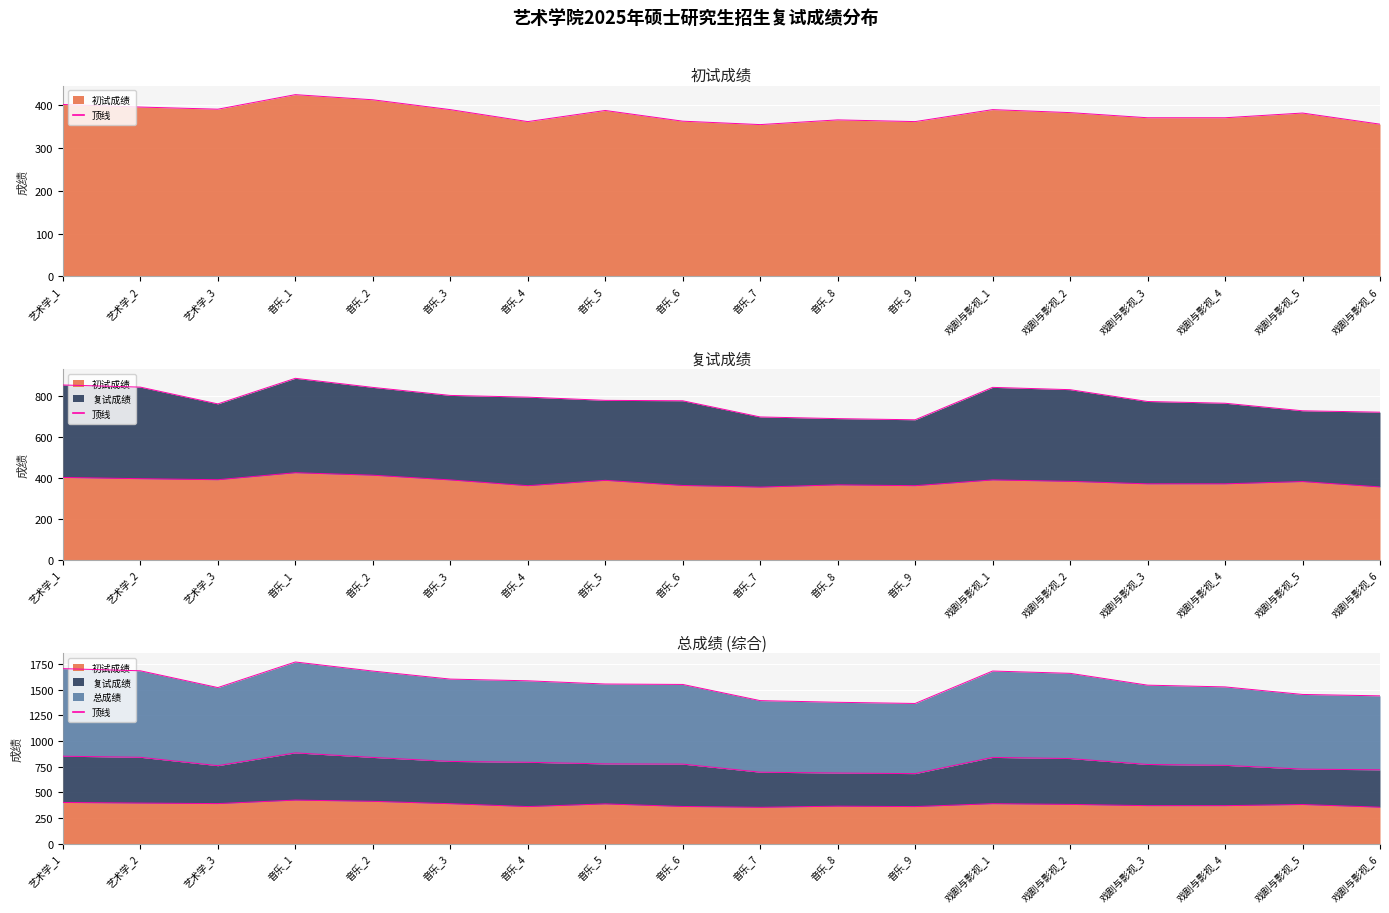

What is the label of the 15th point from the right?

音乐_1